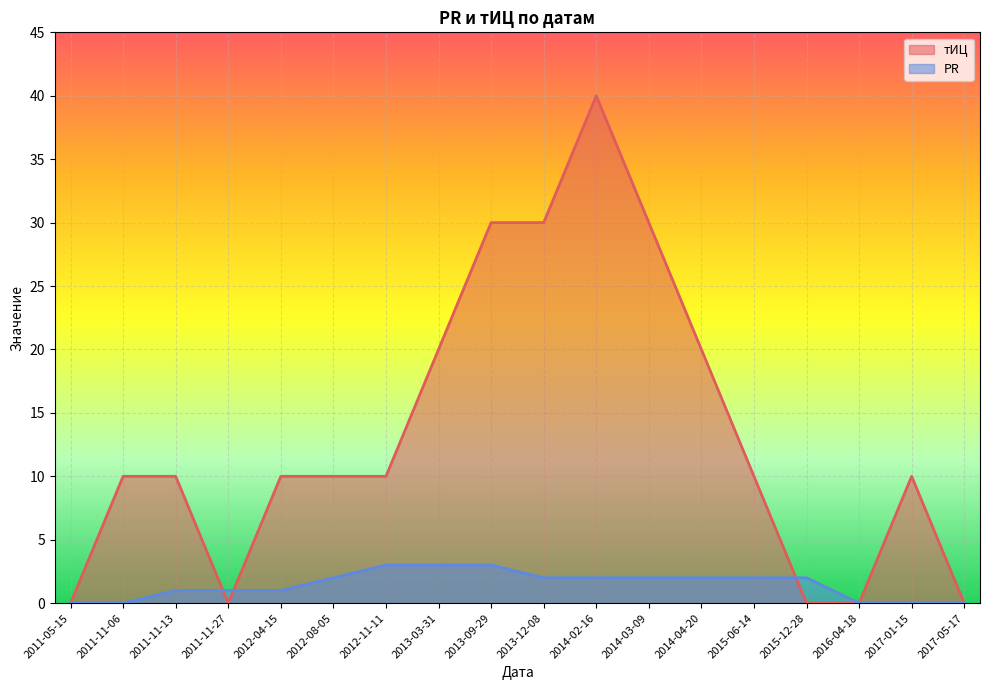

True or false: PR and тИЦ intersect in this chart.

True